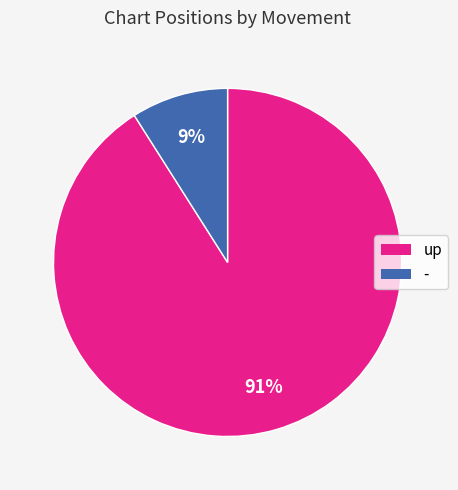

Which category accounts for the majority?

up